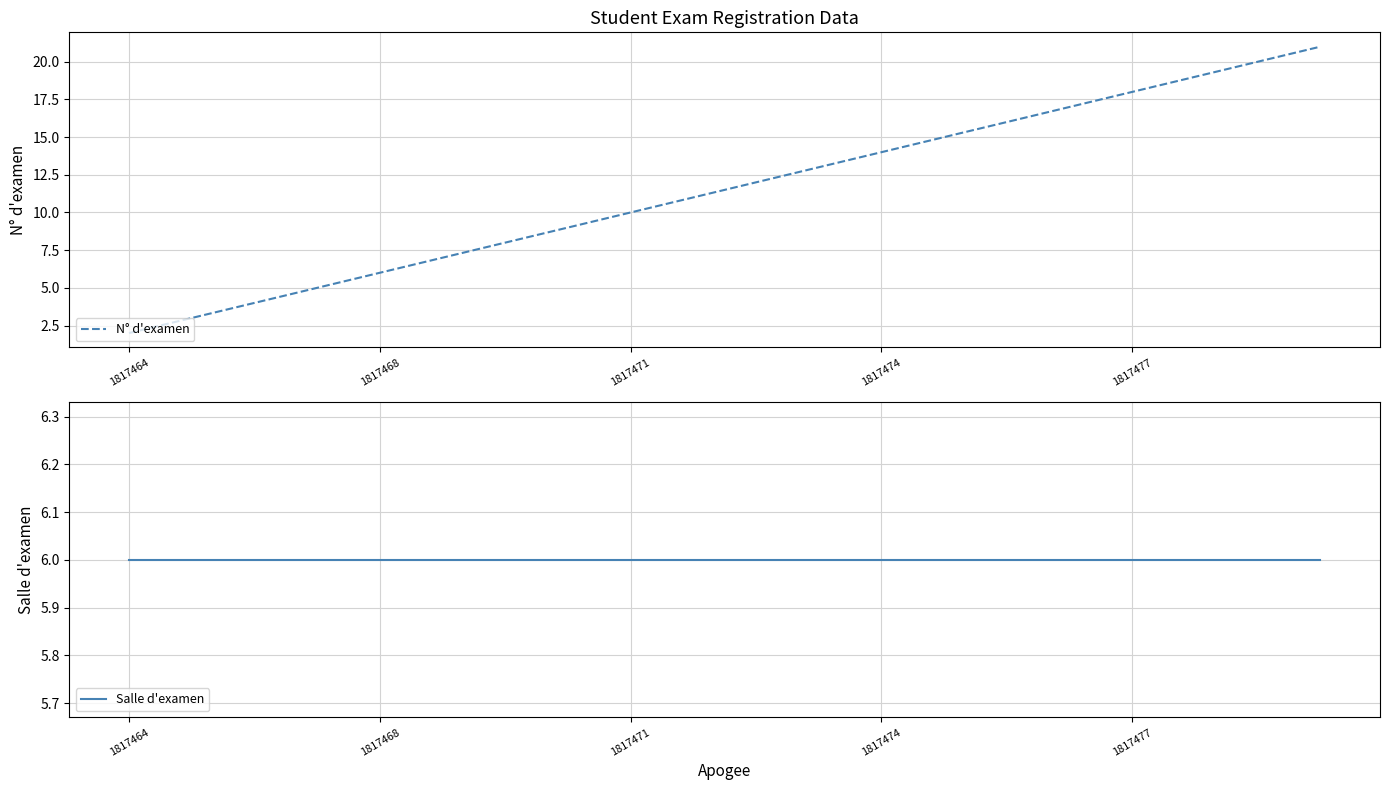

True or false: N° d'examen and Salle d'examen cross at least once.

False